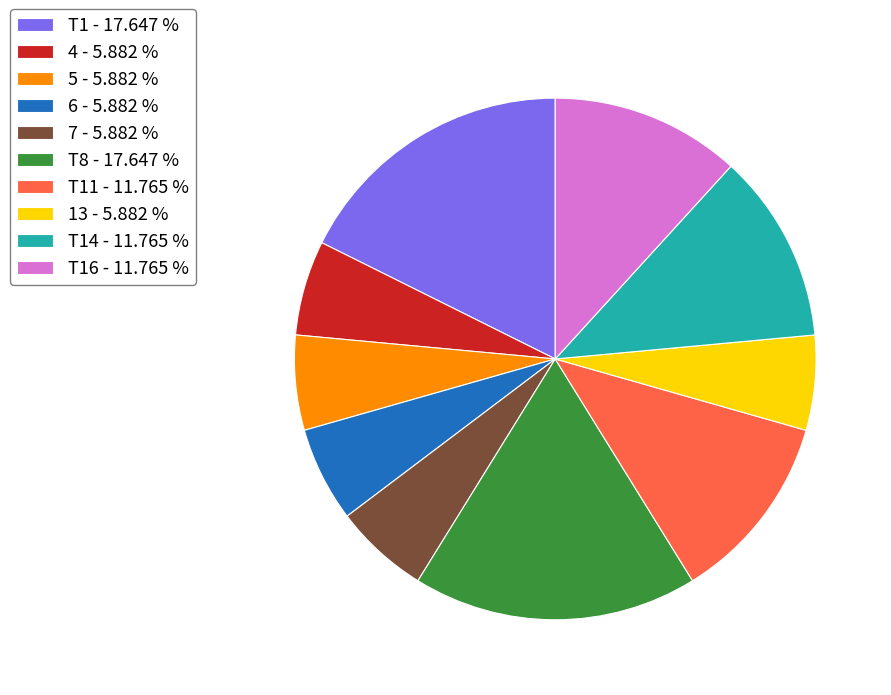

How many slices are in this pie chart?

10